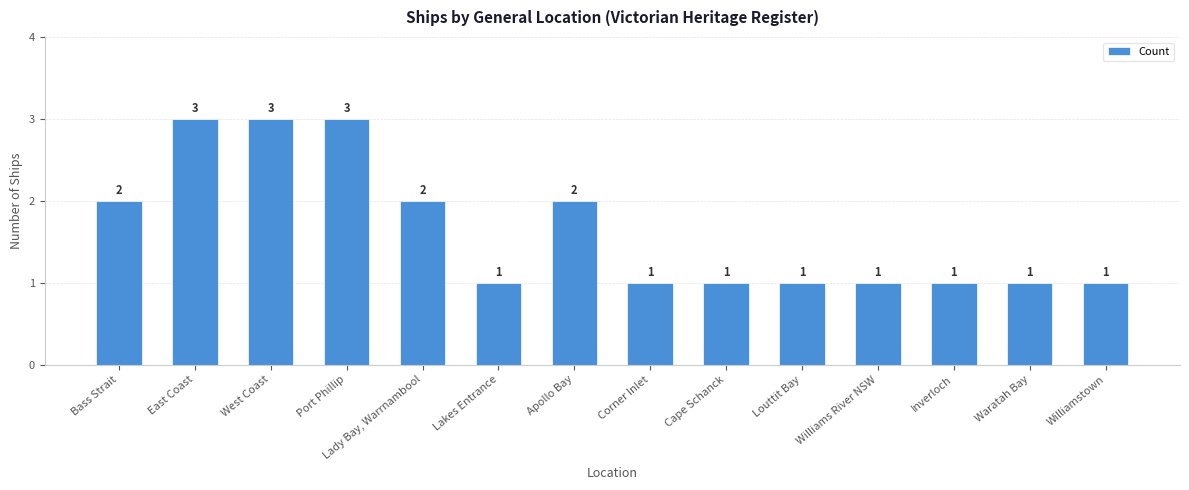

Does the chart contain any negative values?

No